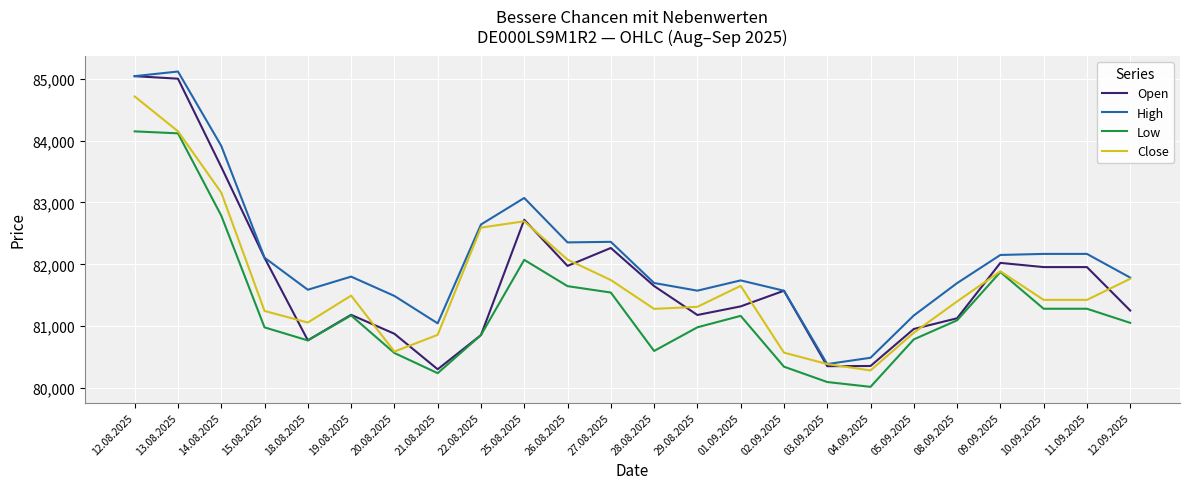

The Close series shows 81246 at 15.08.2025. True or false?

True